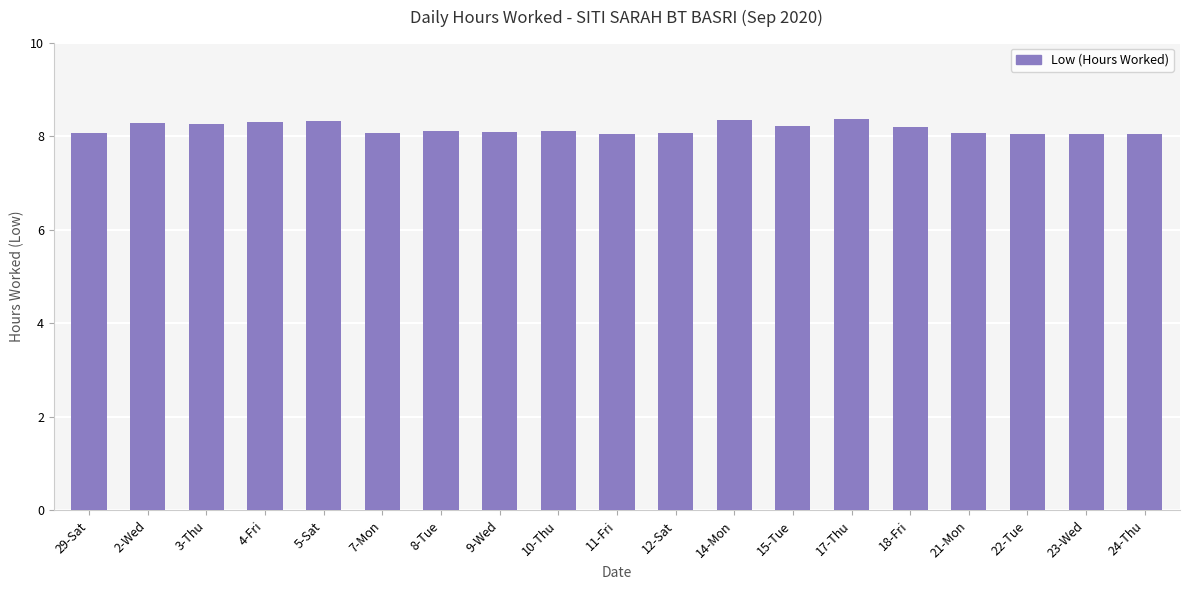

What is the difference between the maximum and minimum values?

0.3